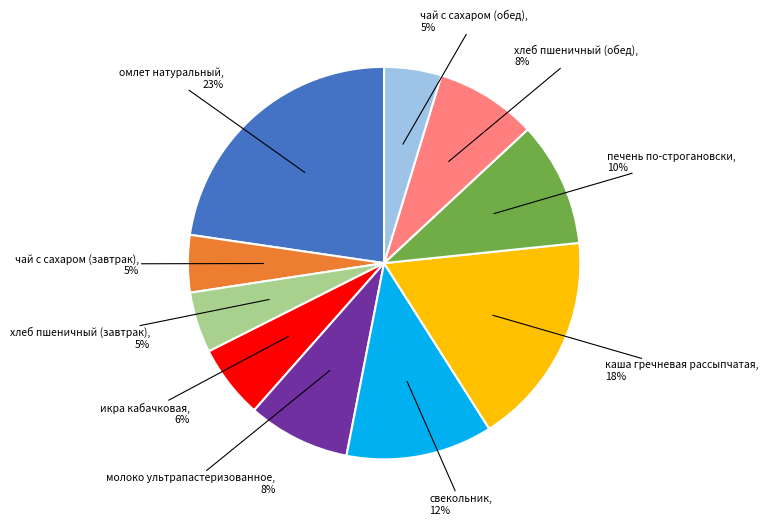

What percentage is the молоко ультрапастеризованное slice, to the nearest percent?

8%